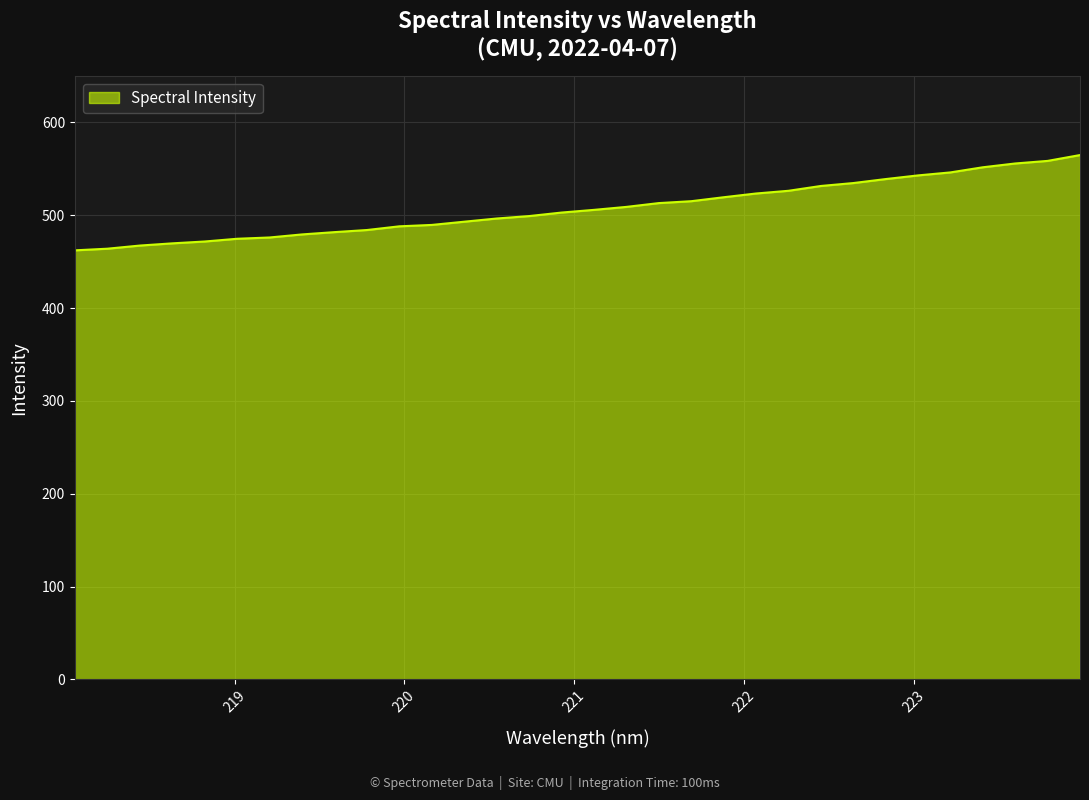

What is the smallest value displayed?

462.1